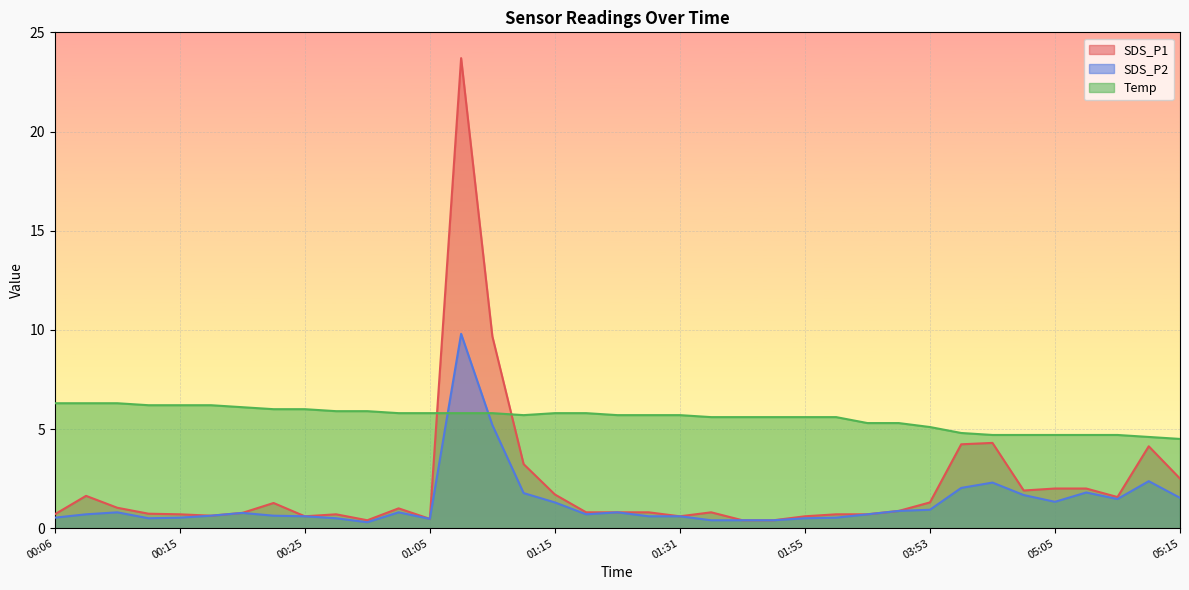

In SDS_P2, how many points are lower than both neighbors (excluding endpoints)?

6